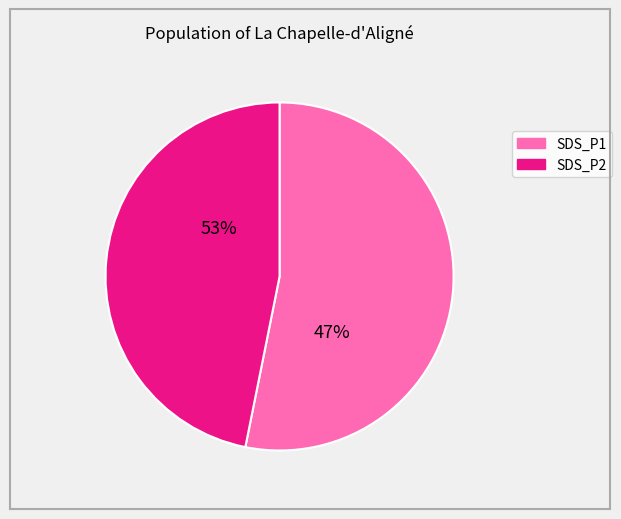

To the nearest percent, what is the combined percentage of SDS_P1 and SDS_P2?

100%